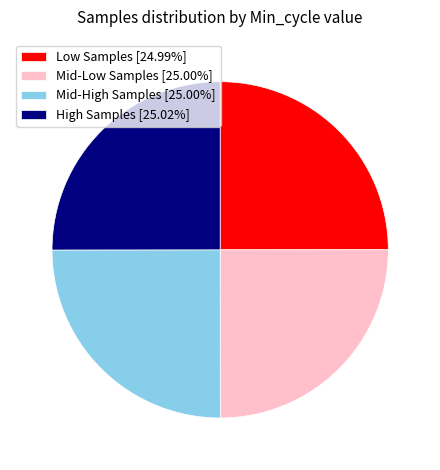

Does Mid-High Samples [25.00%] represent more than half of the total?

No